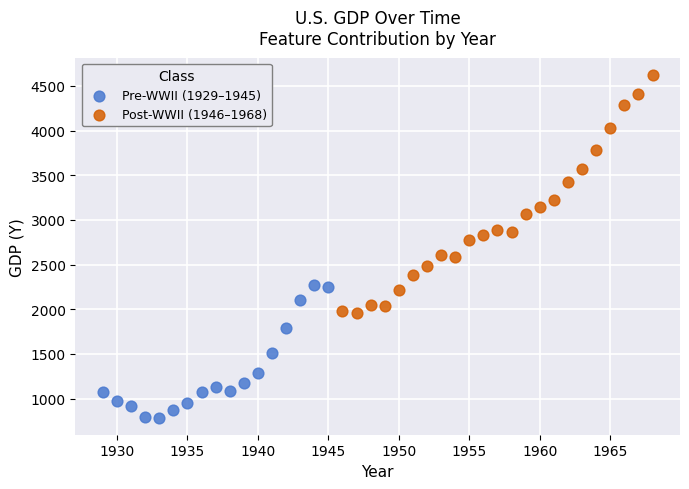

Which series has the largest Y range (max minus min)?

Post-WWII (1946–1968)